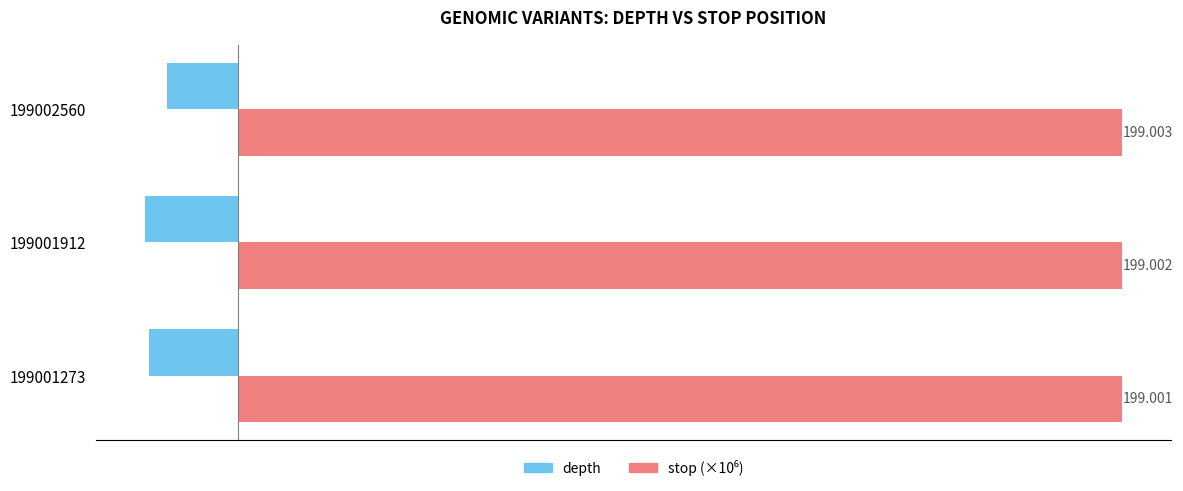

Which series changed the most between 199001273 and 199001912?

depth